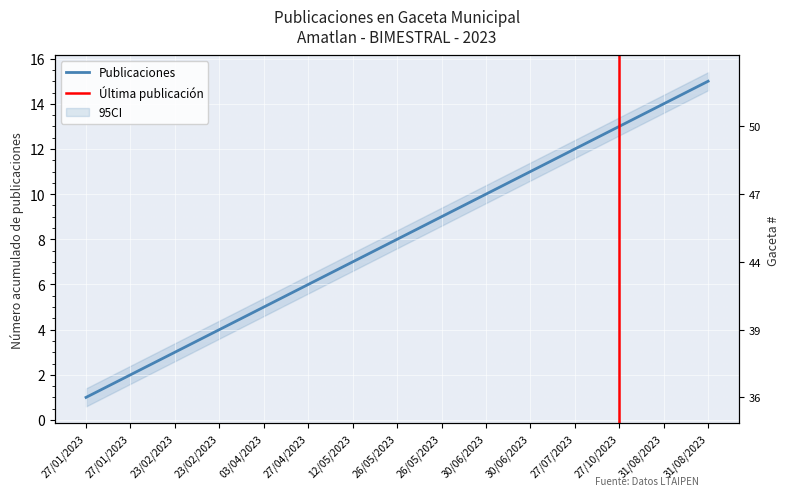

Where does the data first go above 8?

26/05/2023